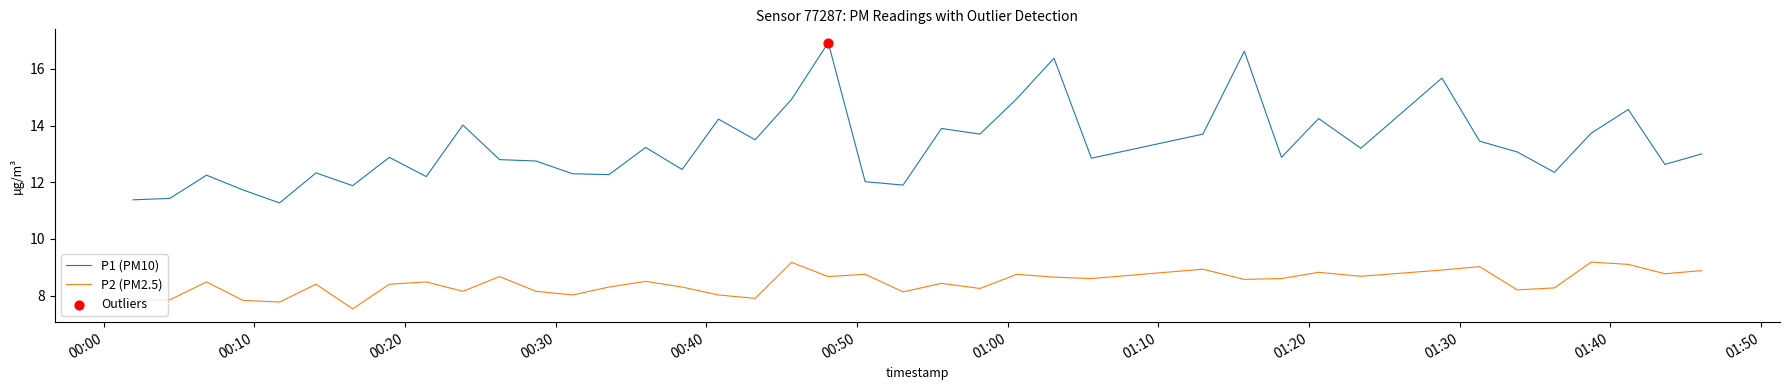

Which series has the largest total across all categories?

P1 (PM10)